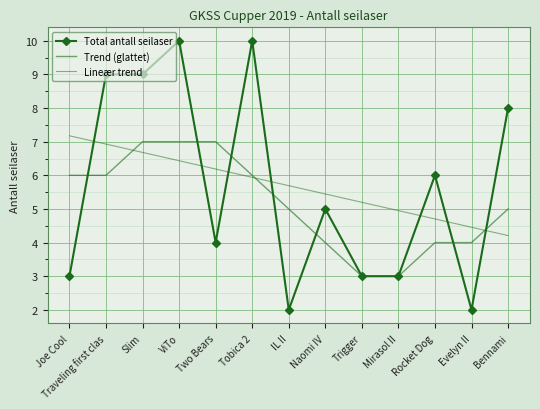

Which series changed the most between IL II and Mirasol II?

Trend (glattet)